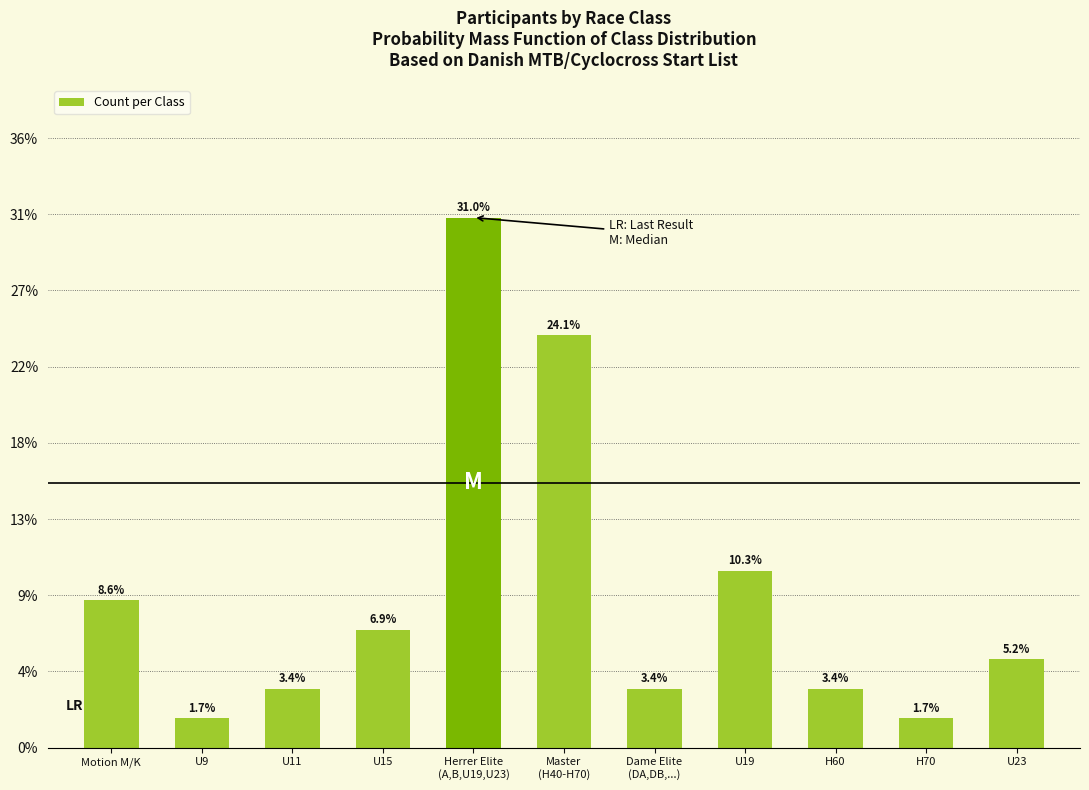

Reading left to right, what are all the values shown in this chart?

0.1	0.0	0.0	0.1	0.3	0.2	0.0	0.1	0.0	0.0	0.1